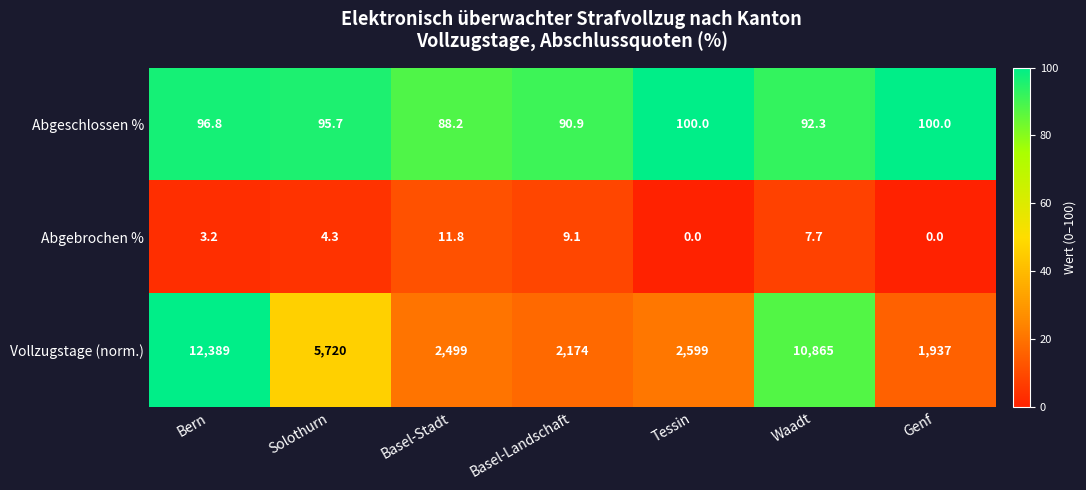

At which category does the chart reach its peak across all series?

Bern